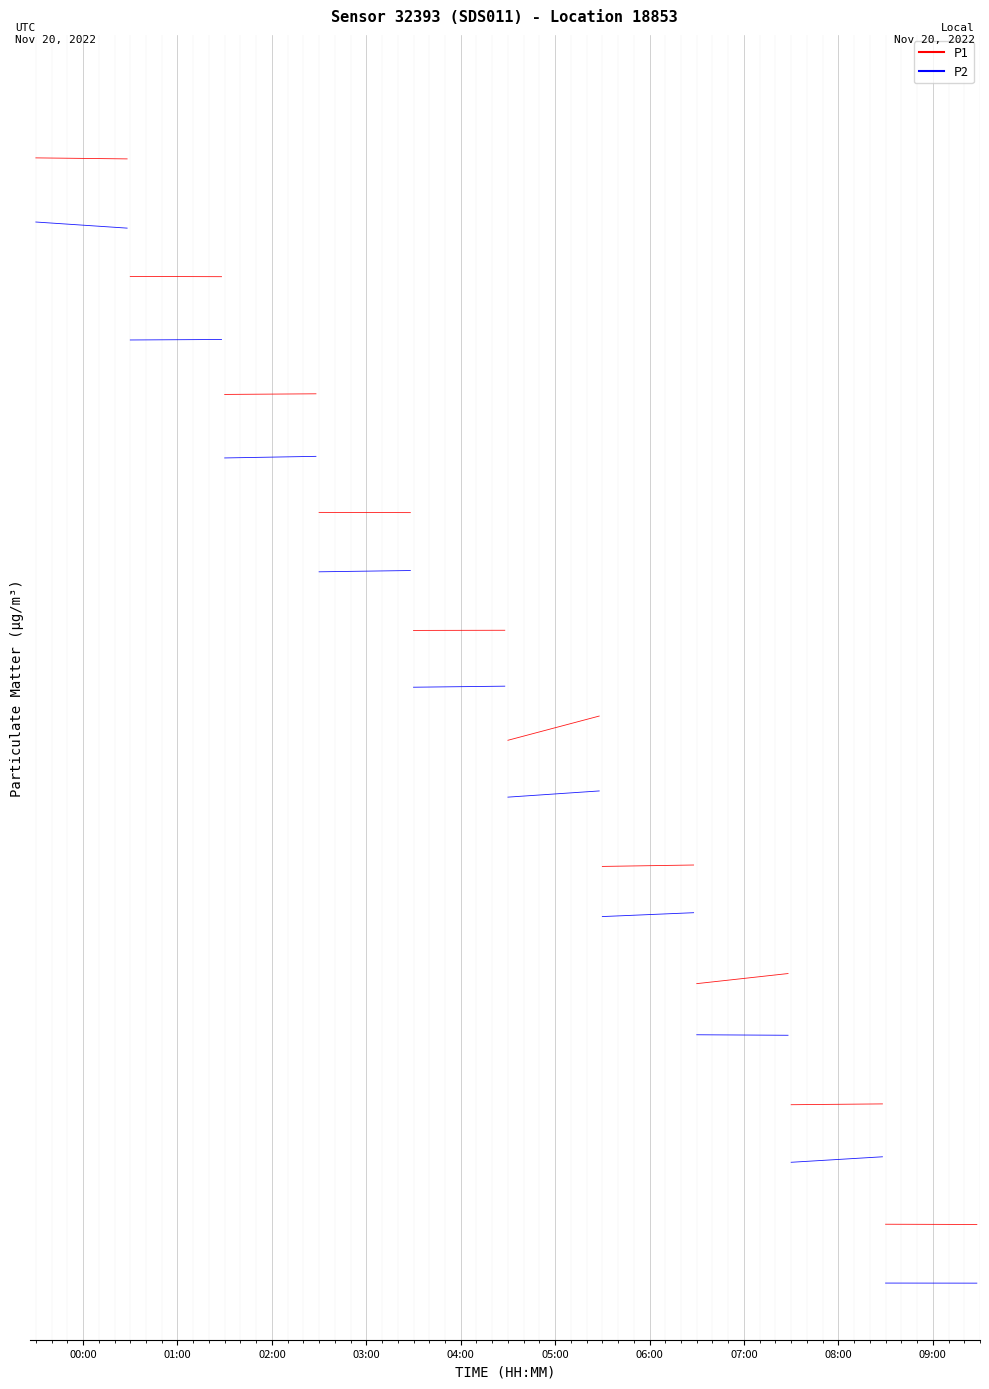

Is it true that the value at 00:00 is -1.2?

False